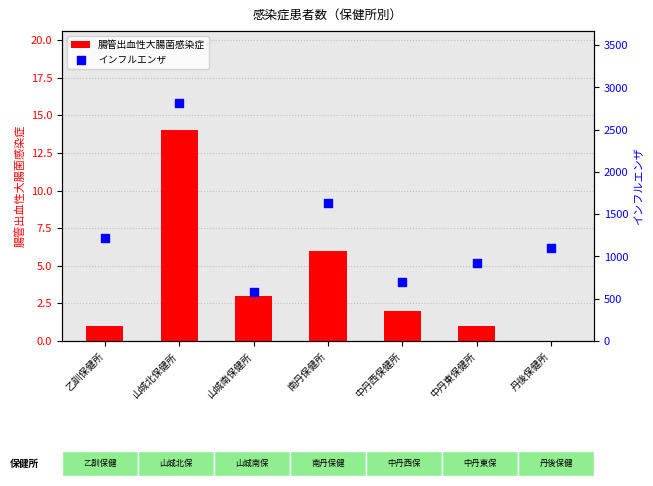

Is the value of インフルエンザ at 山城北保健所 greater than the value of 腸管出血性大腸菌感染症 at 中丹西保健所?

Yes